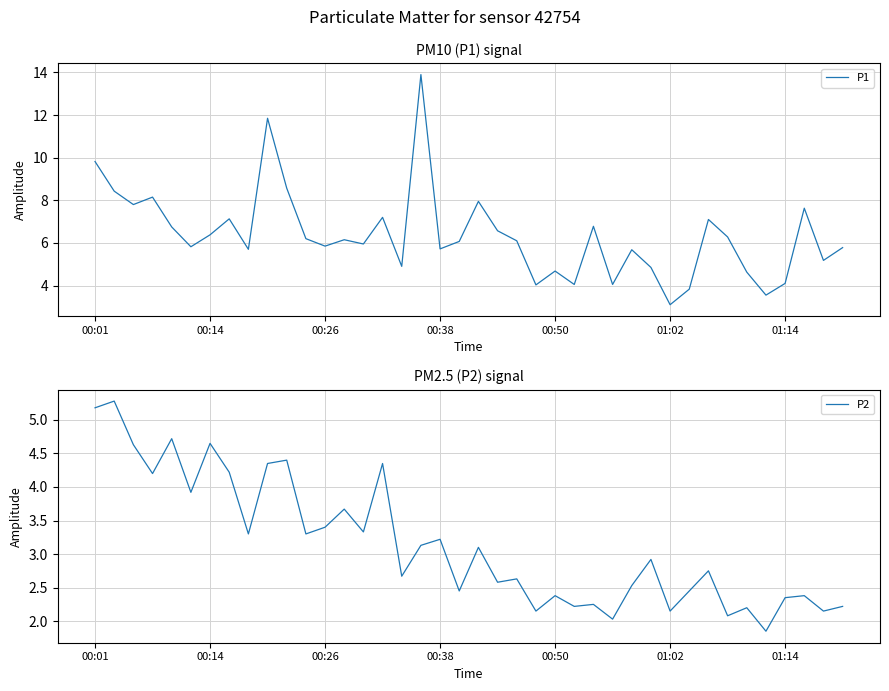

How many lines are shown in the chart?

2